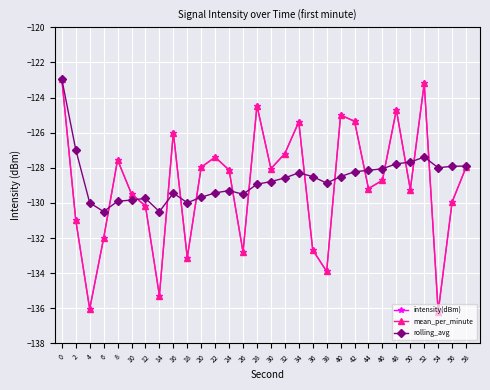

Is this an area chart (filled region under the line)?

No